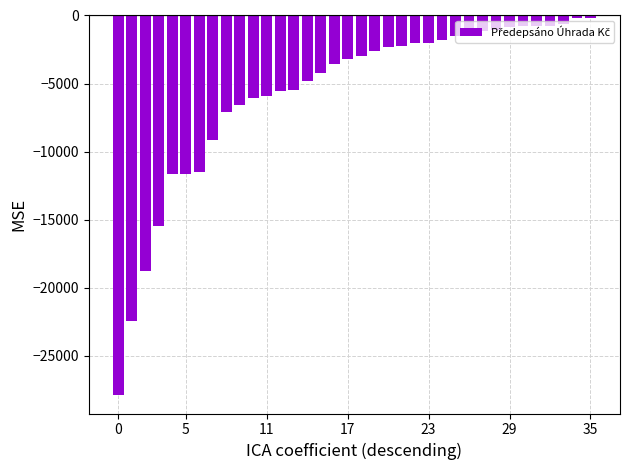

What is the sum of all values?

-205686.6